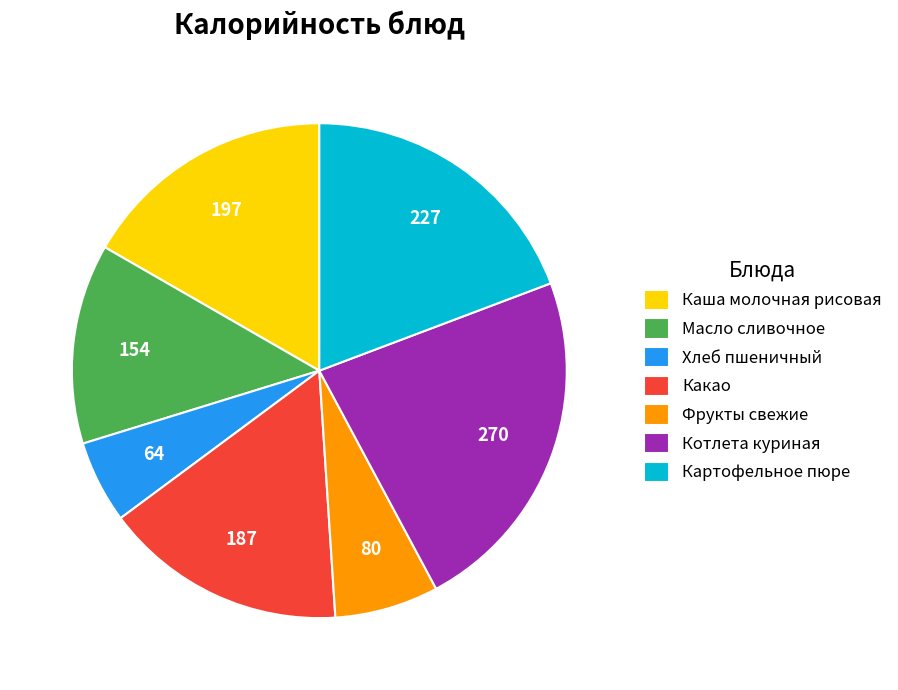

Do Какао and Картофельное пюре together represent more than half of the pie?

No